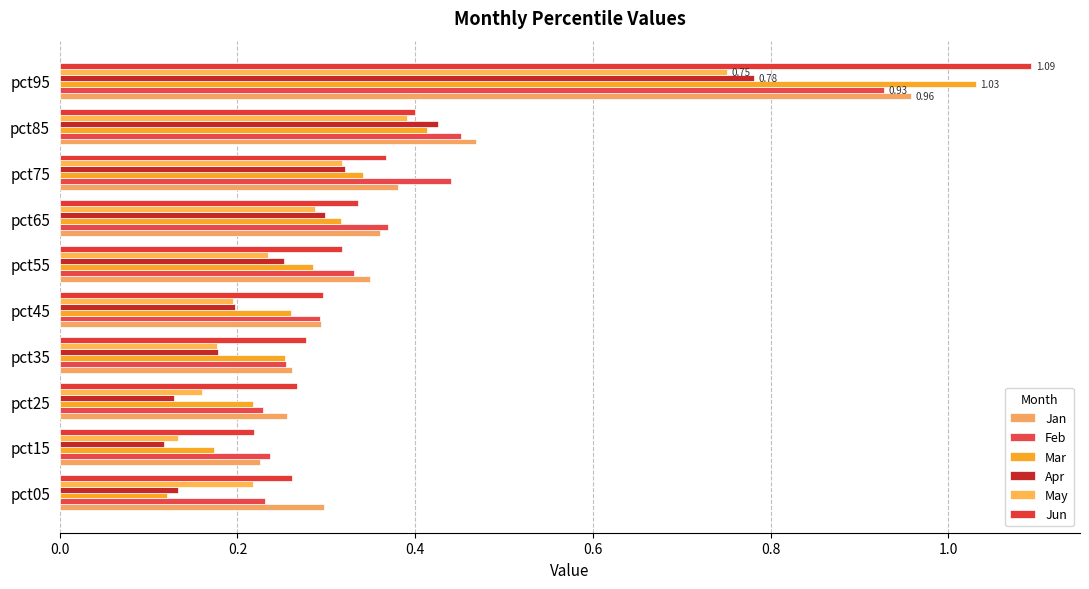

Count the number of data series in this chart.

6